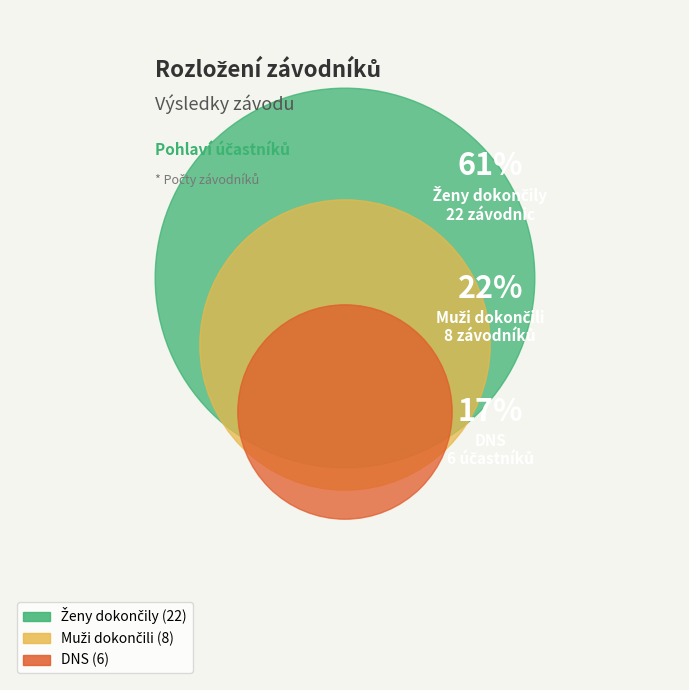

To the nearest percent, what is the difference between the largest and smallest slice percentages?

44%